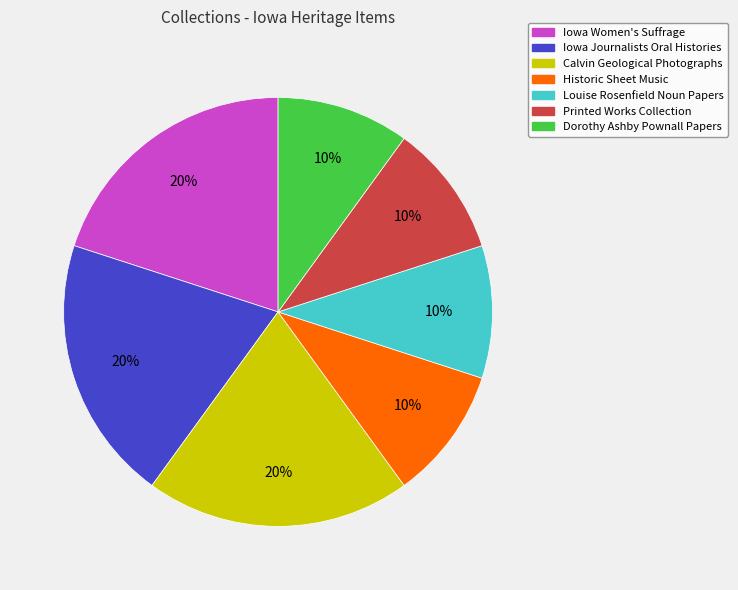

How many segments does this pie chart have?

7